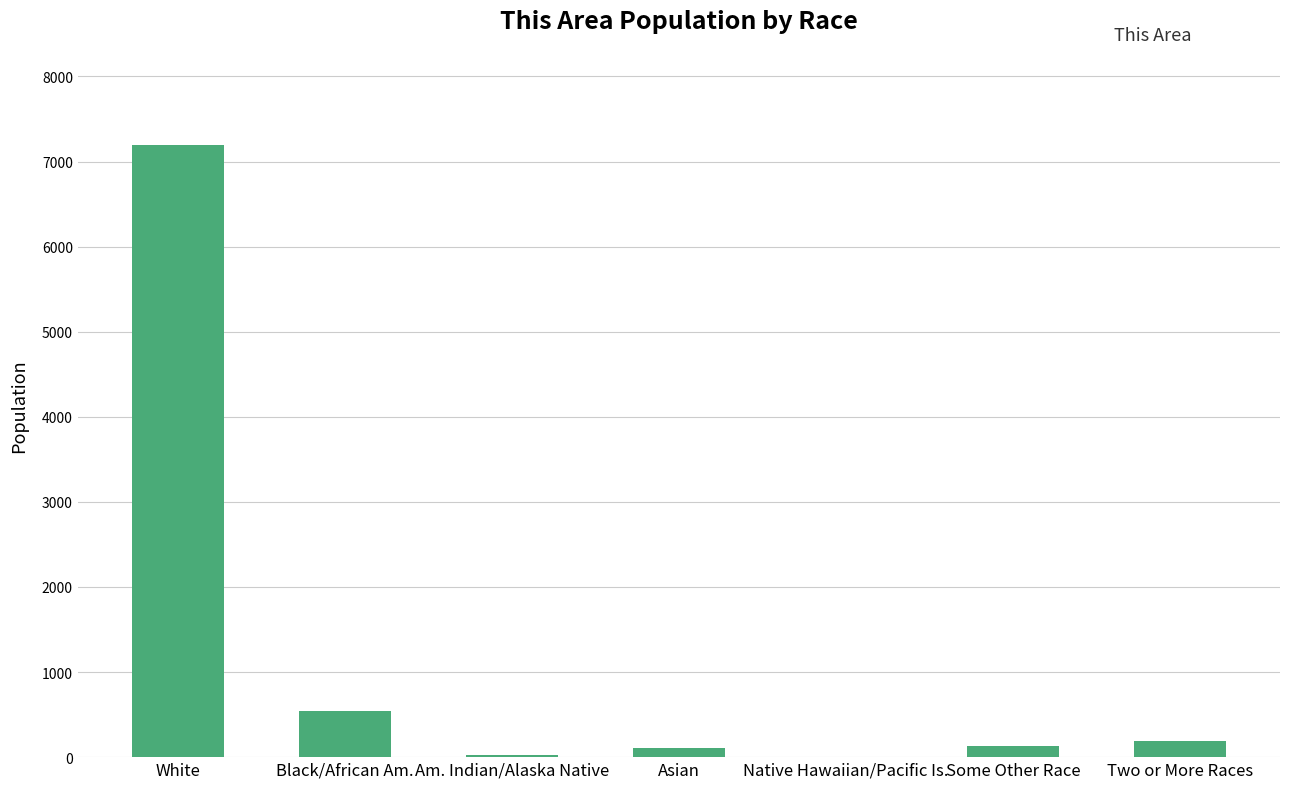

What is the ratio of the value at Am. Indian/Alaska Native to the value at Two or More Races?

0.2